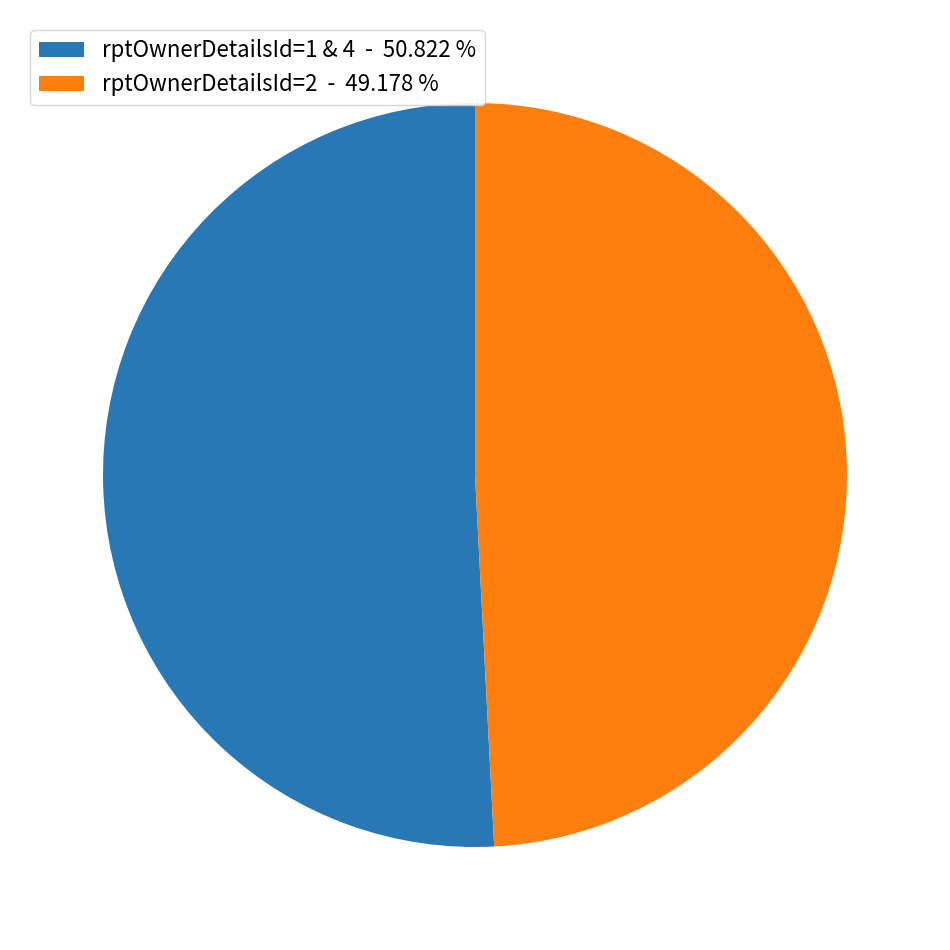

Rank the categories by value from highest to lowest.

rptOwnerDetailsId=1 & 4 - 50.822 %, rptOwnerDetailsId=2 - 49.178 %